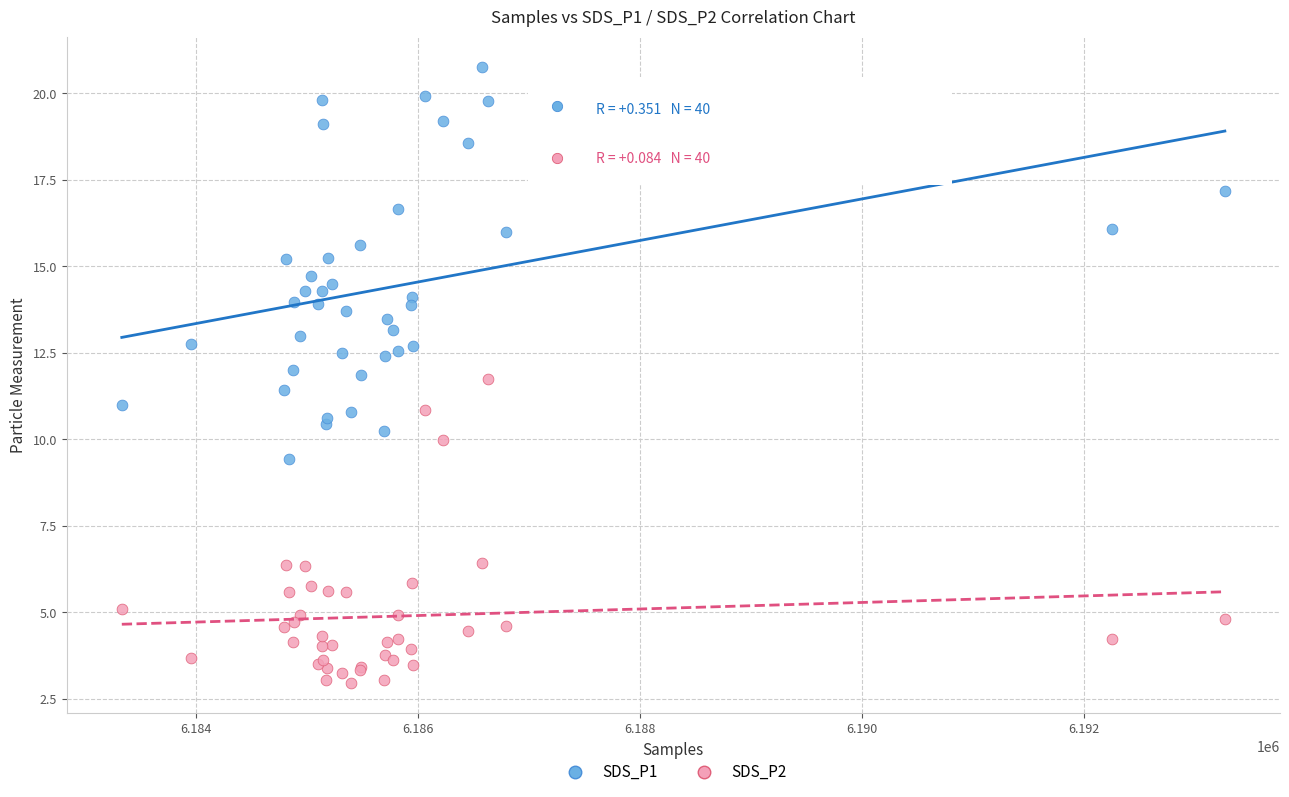

Which series contains the lowest Y value?

SDS_P2